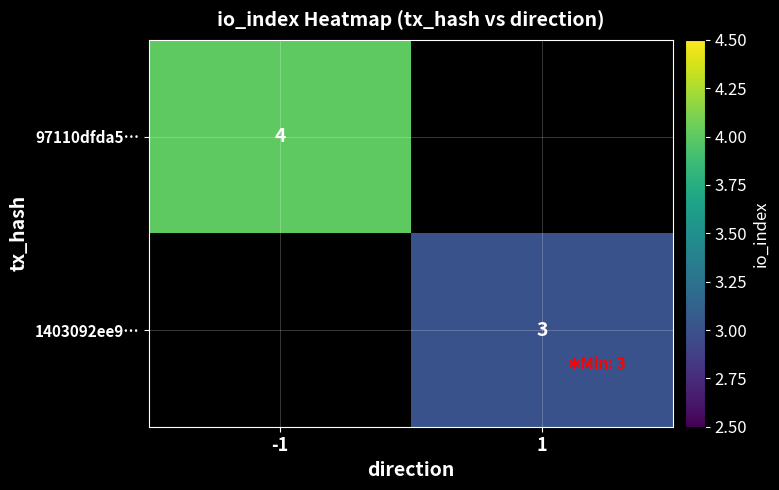

True or false: 1403092ee9… has a value of 1 at 1.

False